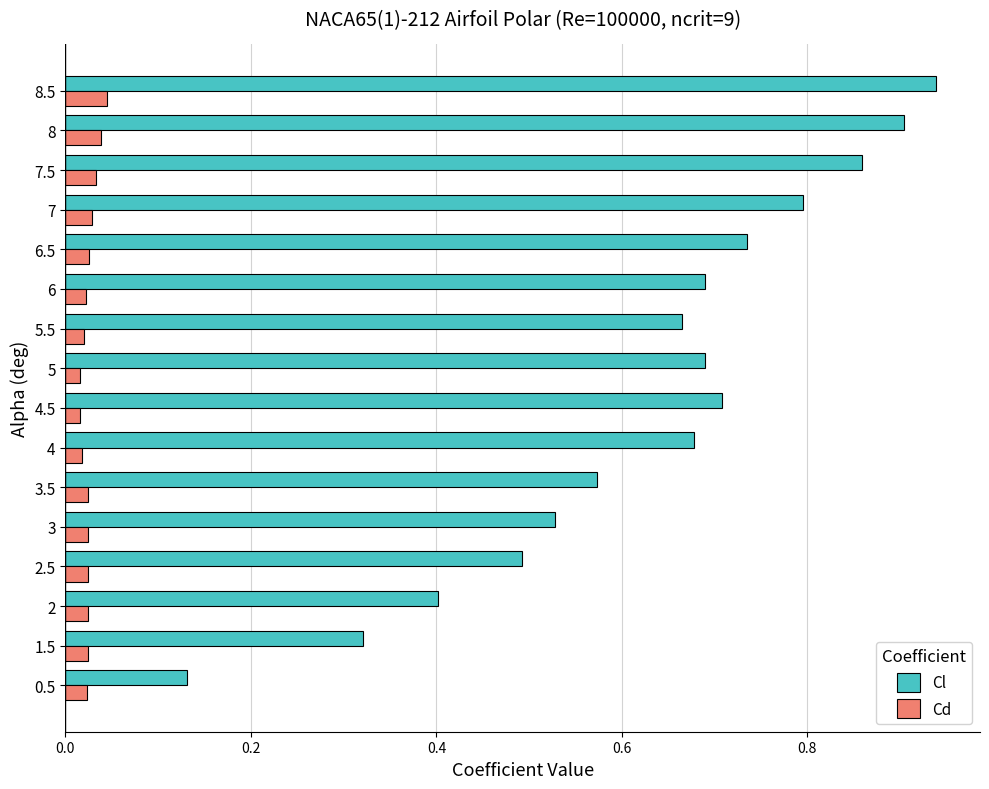

True or false: Cl has a value of 0.5 at 1.5.

False